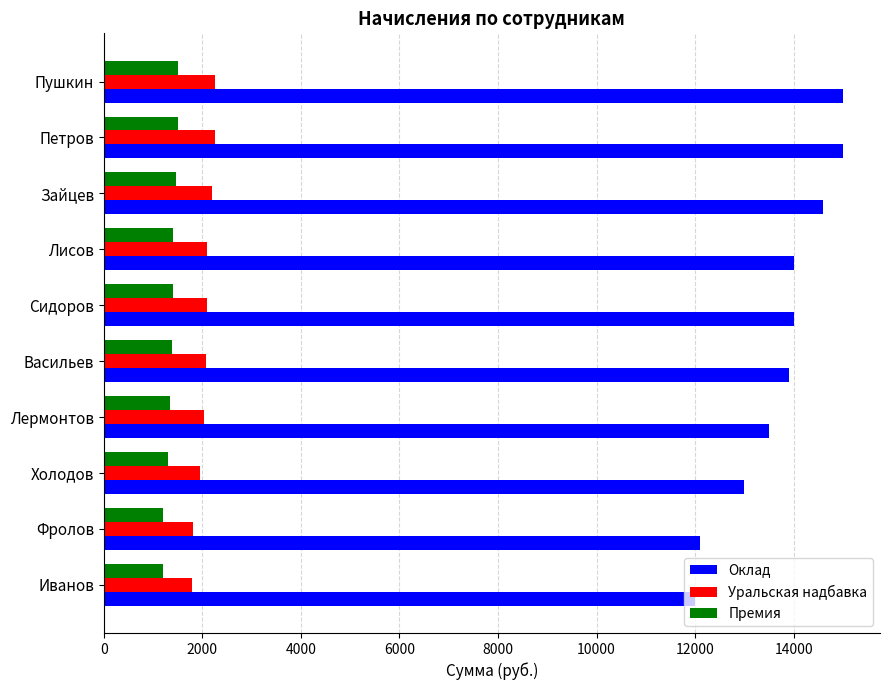

At how many categories does at least one series exceed 11187?

10